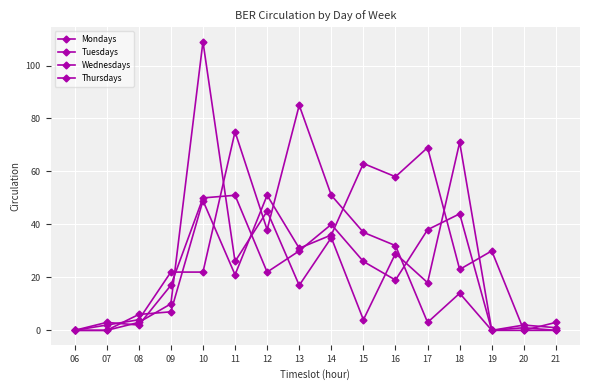

Count the number of categories in the chart.

16